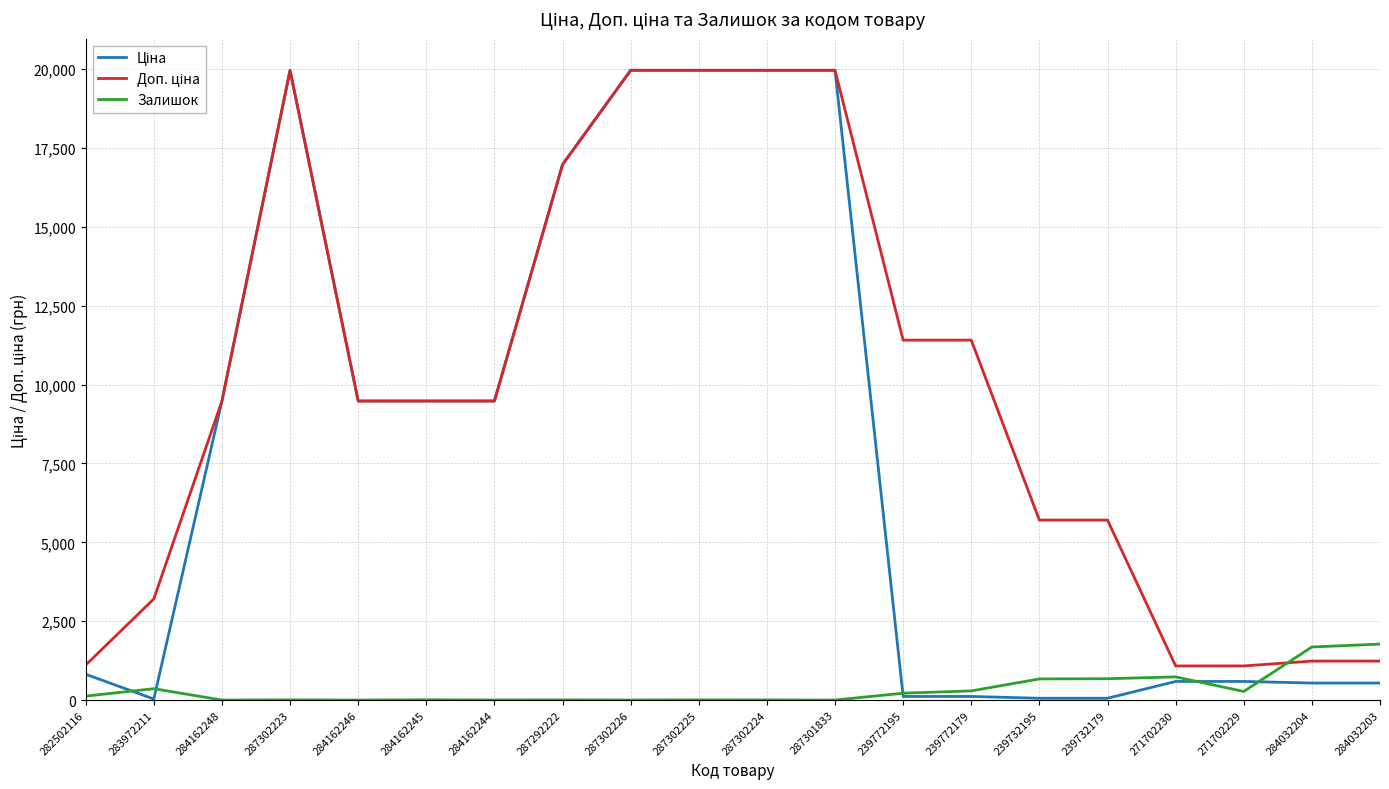

What is the maximum value shown in the chart?

19964.2